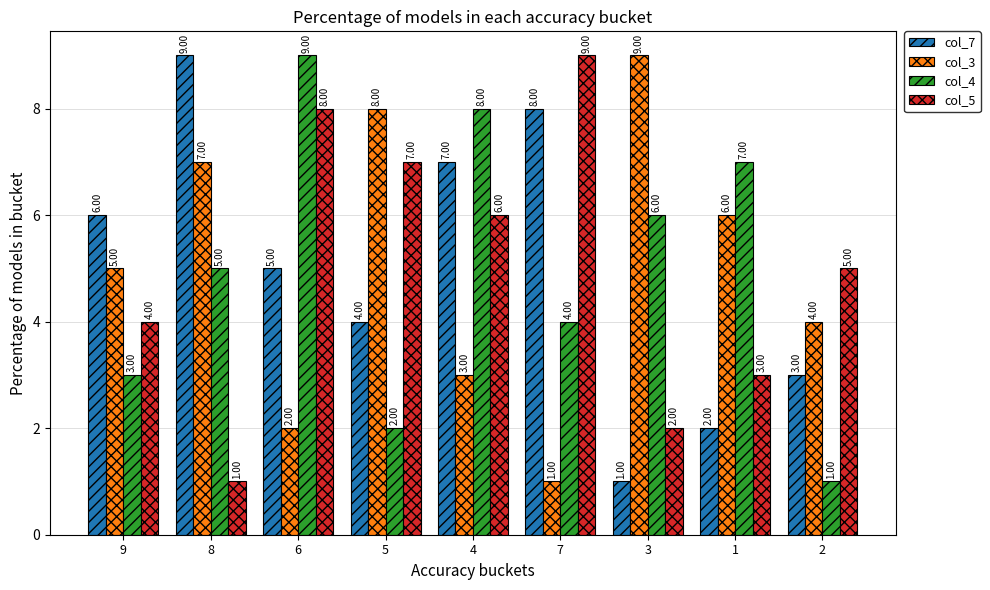

What is the spread (max minus min) of values at 8?

8